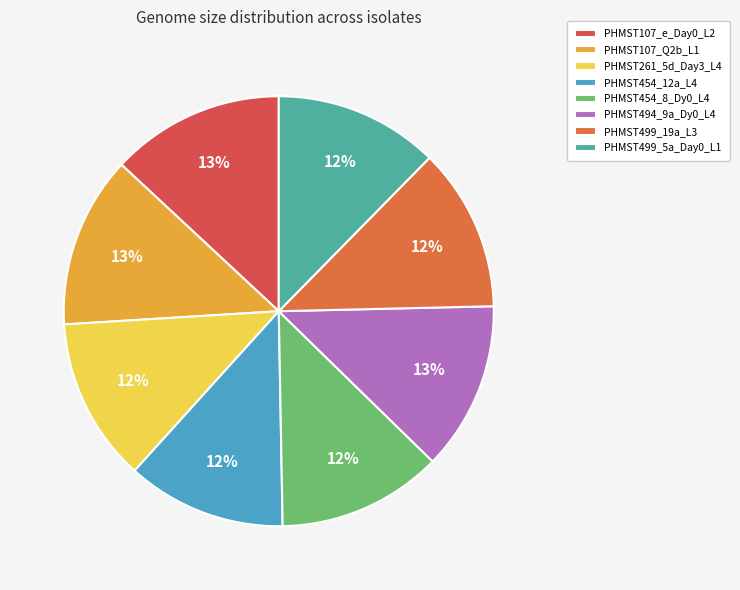

To the nearest percent, what is the average slice percentage?

12%